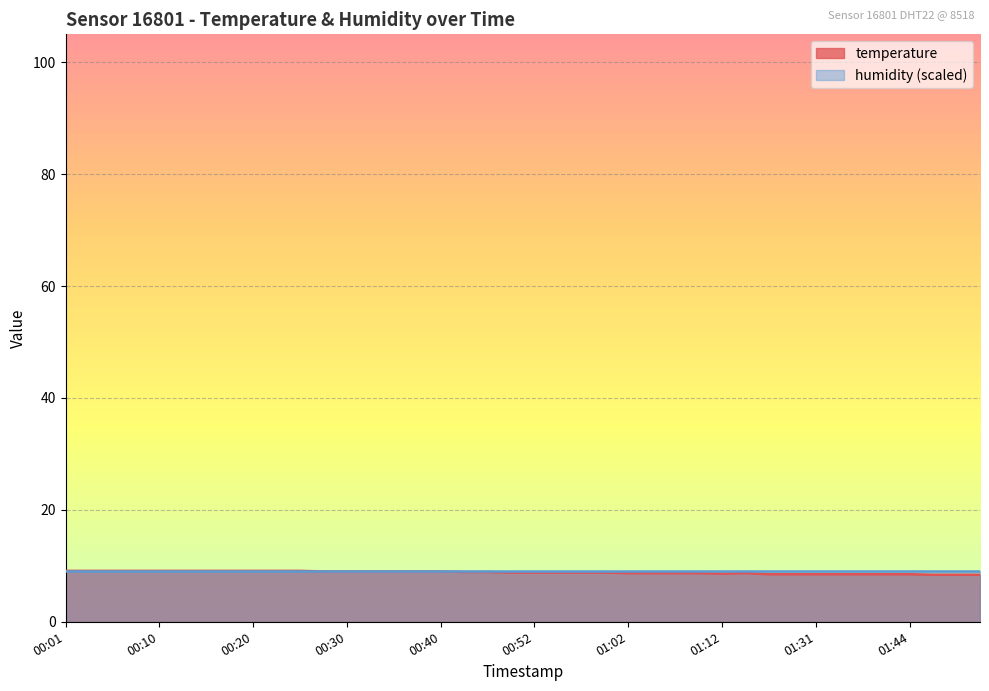

Read the value at 01:52.

8.4